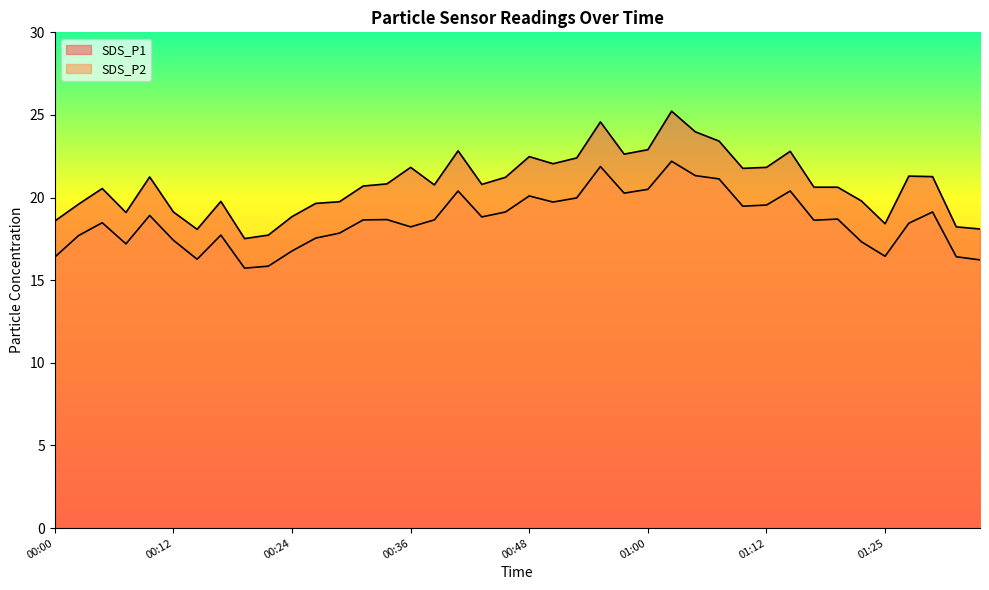

True or false: SDS_P1 and SDS_P2 intersect in this chart.

False